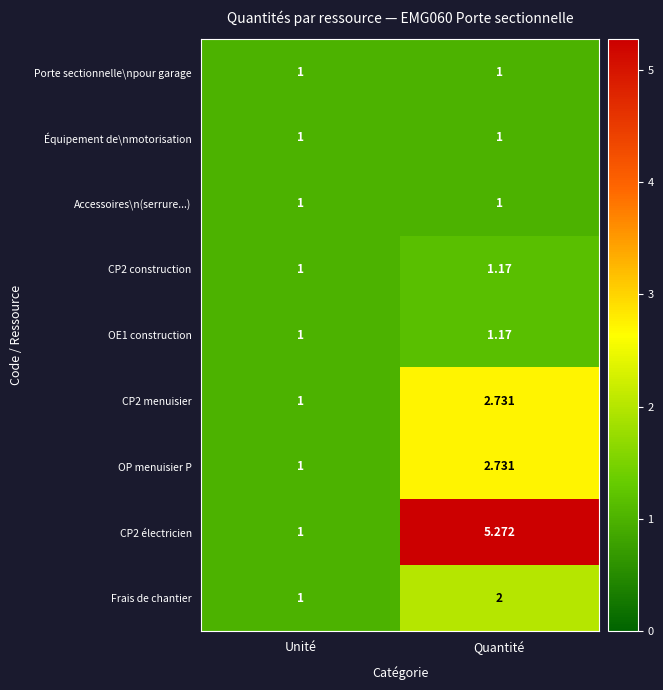

Which category has the highest value across all series?

Quantité